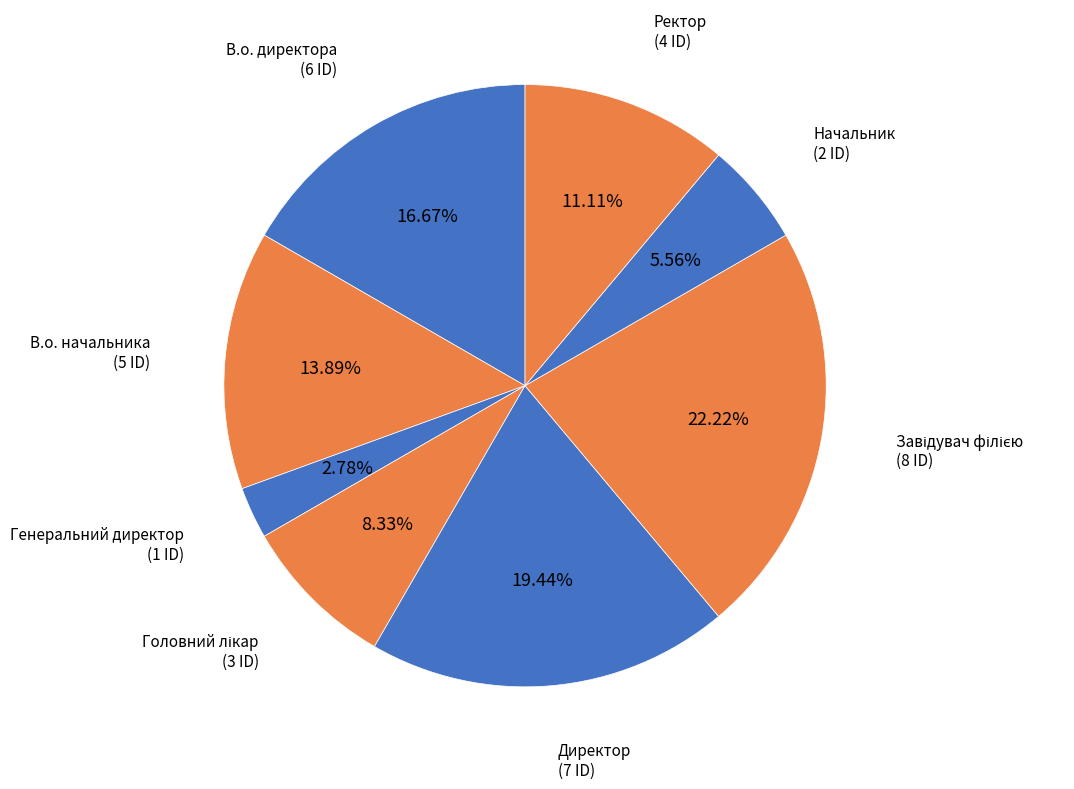

Which has a higher value, В.о. директора or Начальник?

В.о. директора